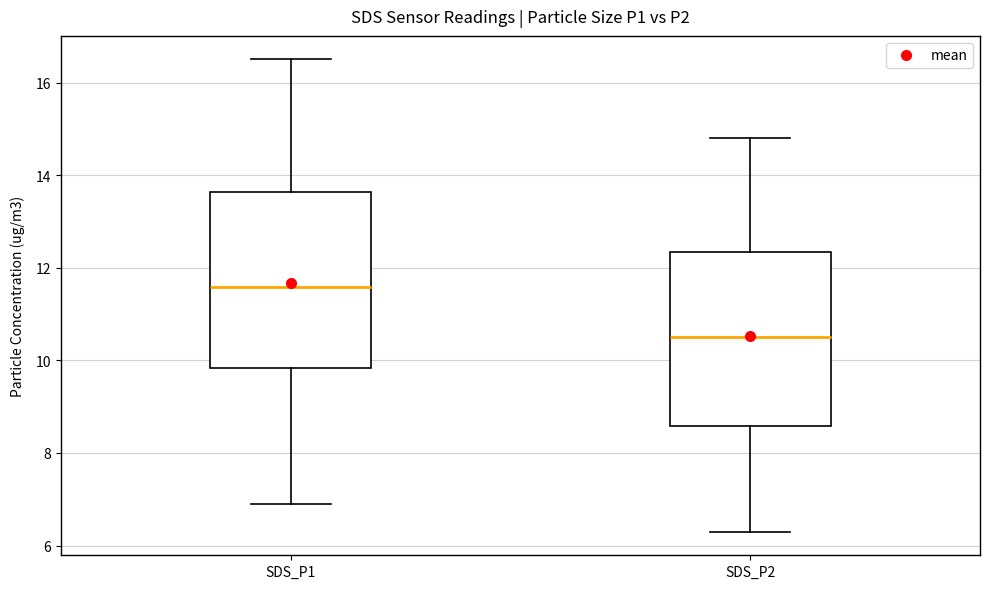

Reading left to right, transcribe this box plot: for each box, give where its median line is, the range the box spans, and where its two whiskers end, as read against the y-axis. The values are not printed on the chart, so give them approximately, as read against the axis.

SDS_P1: median 11.6, box 9.8 to 13.6, whiskers 7.0 to 16.6
SDS_P2: median 10.6, box 8.6 to 12.4, whiskers 6.4 to 14.8